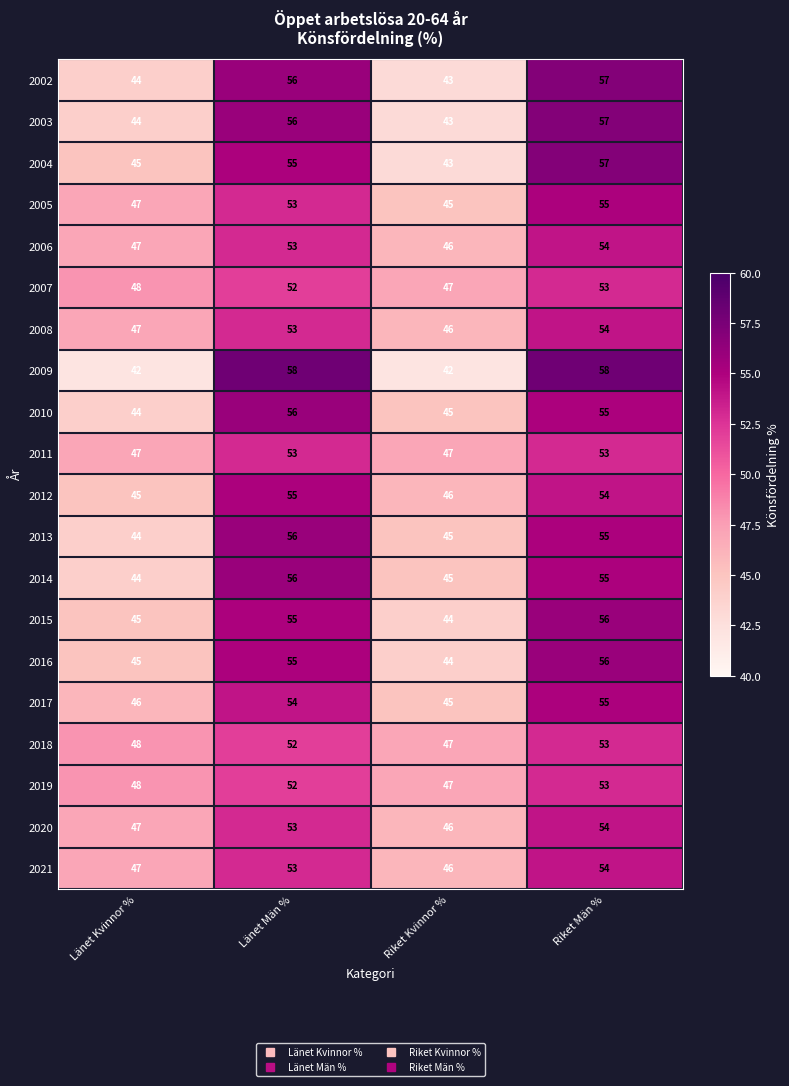

Count the 2019 values in the range 48 to 53.

3